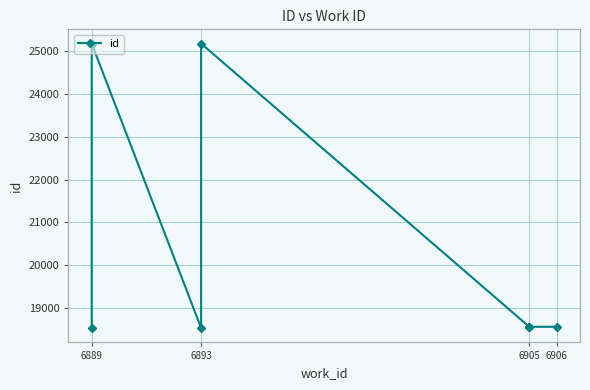

How many series are shown in this chart?

1